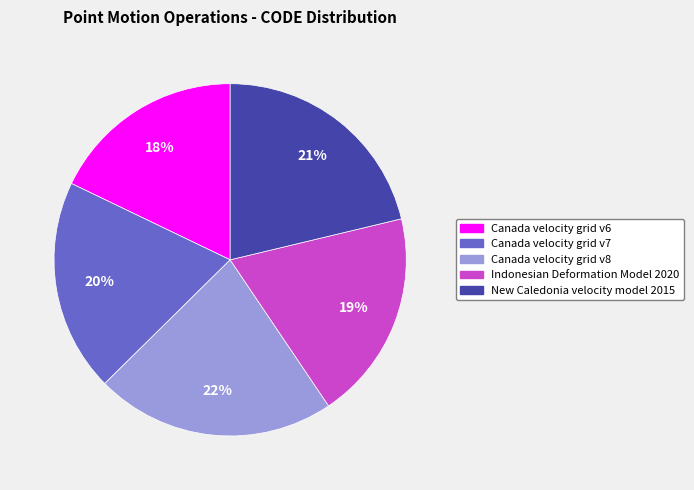

What is the smallest slice in the pie chart?

Canada velocity grid v6